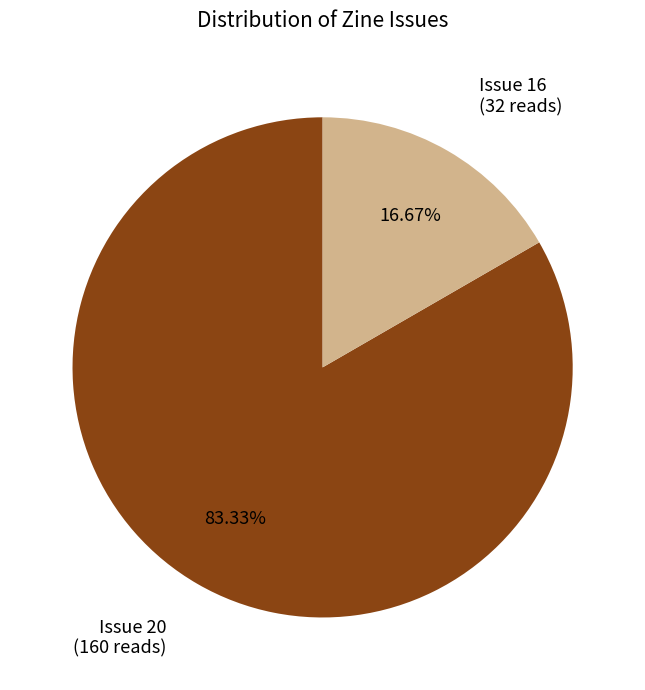

Is there any slice that represents more than half of the pie?

Yes